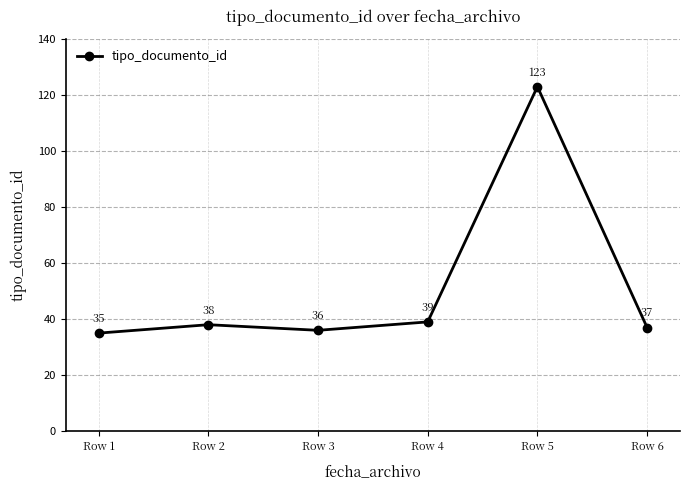

What is the difference between the maximum and minimum values?

88